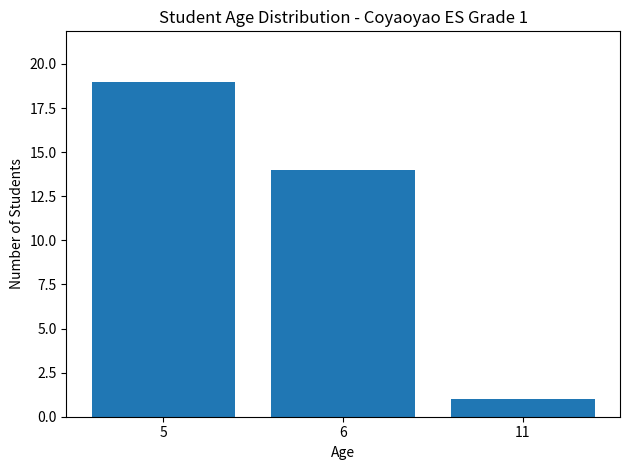

The value at 5 is 19. True or false?

True